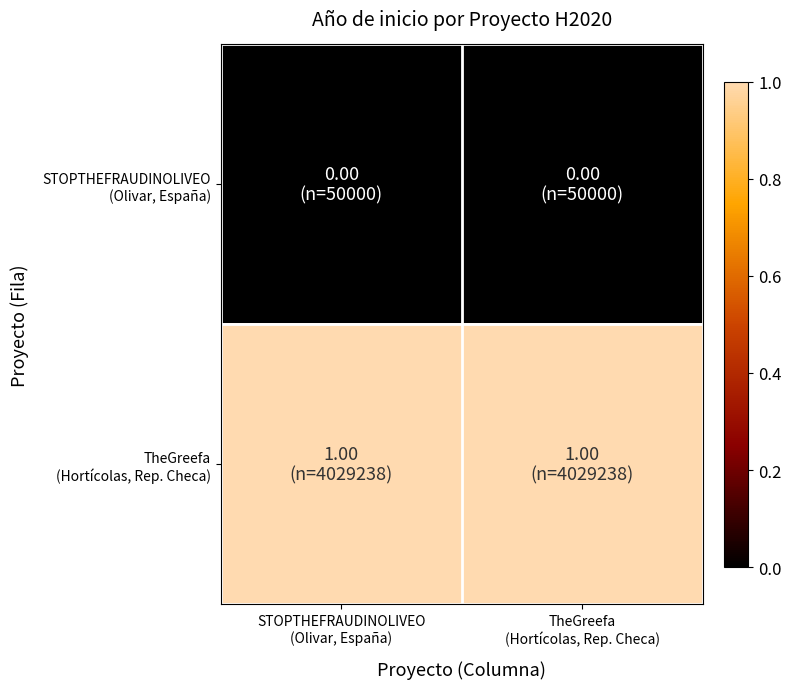

What is the difference between the highest and lowest values at STOPTHEFRAUDINOLIVEO
(Olivar, España)?

1